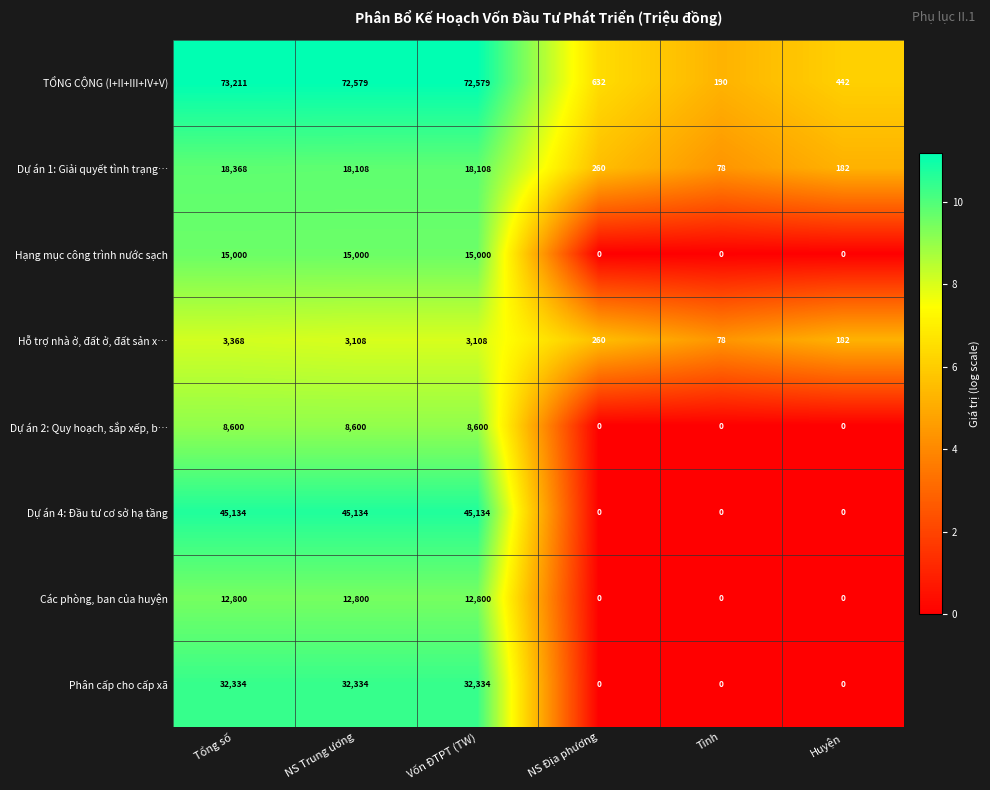

The value of Dự án 1: Giải quyết tình trạng… at NS Trung ương is 10966. True or false?

False